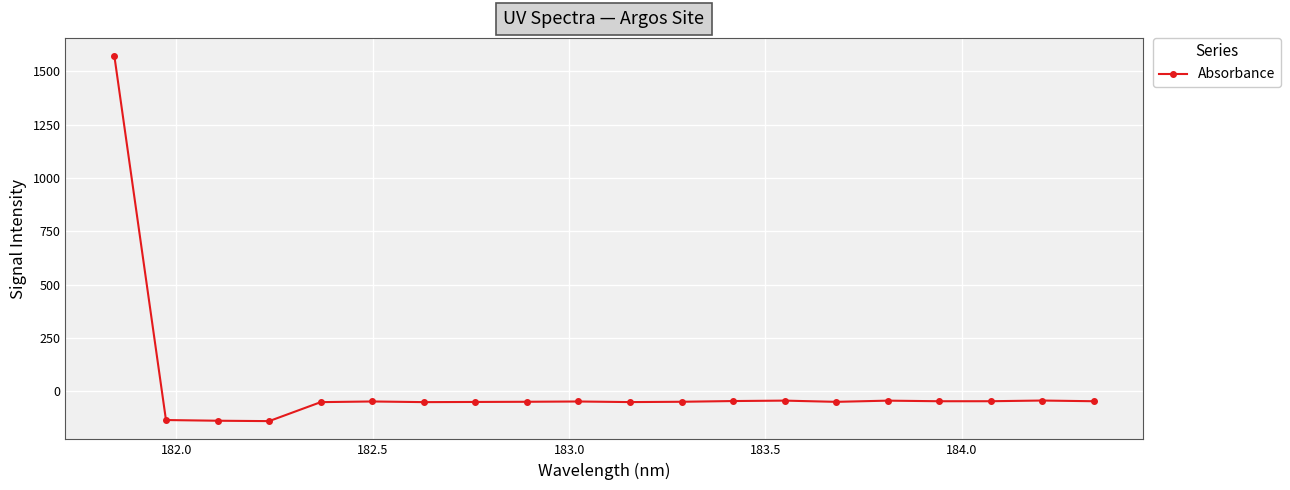

What is the greatest value displayed?

1572.1